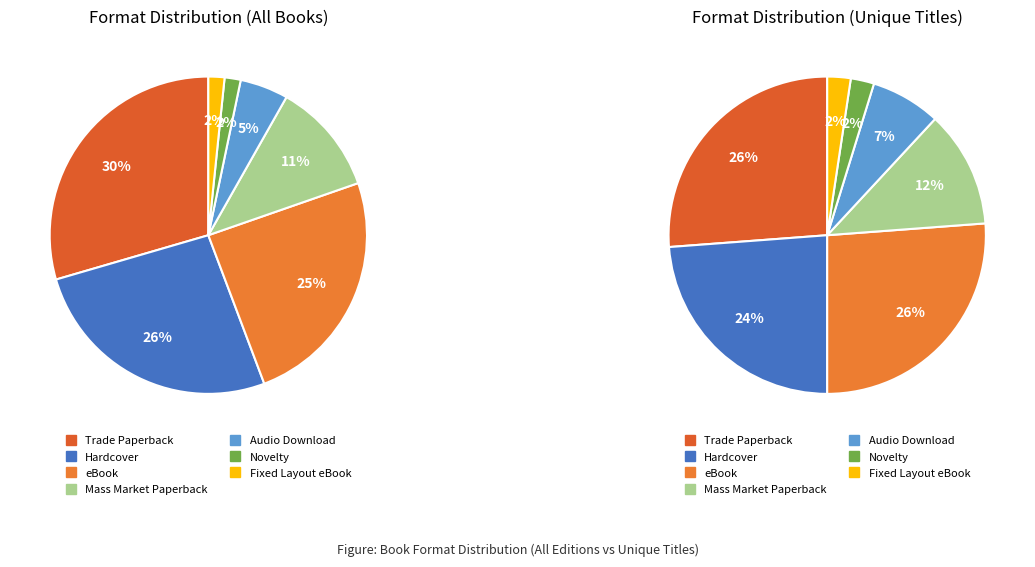

What portion of the pie excludes Novelty?

98.4%